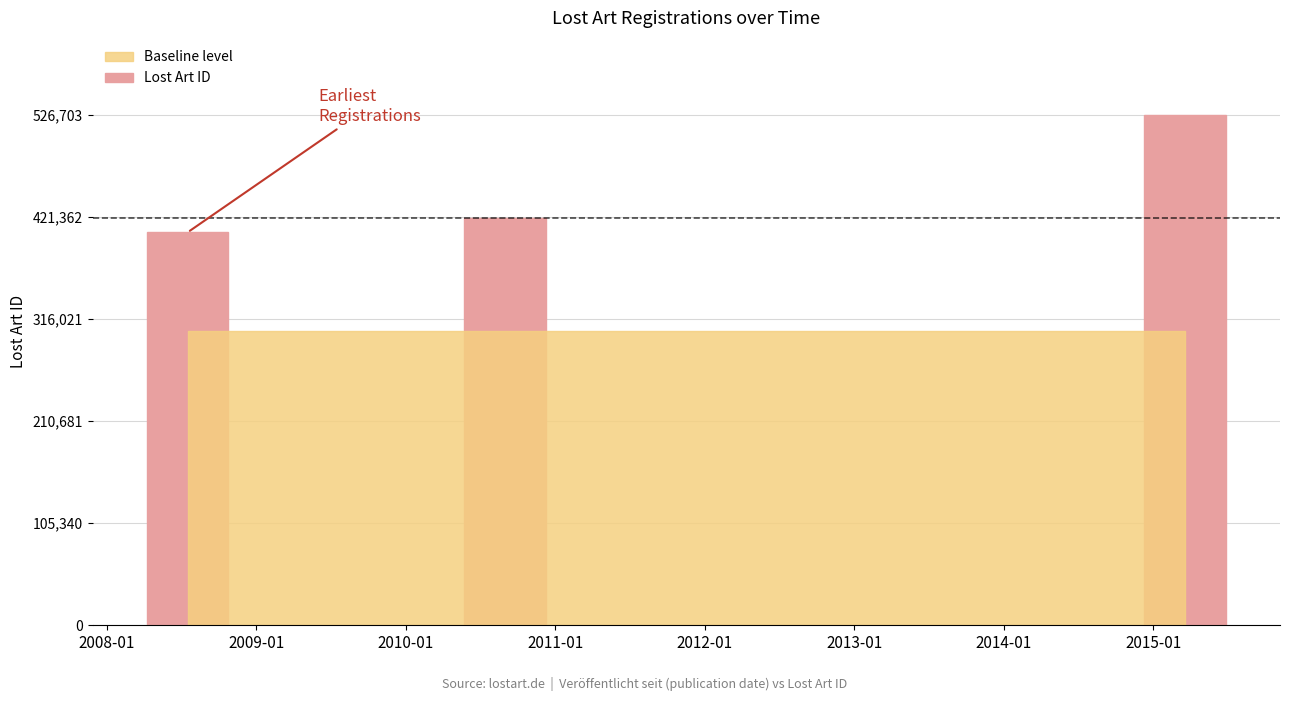

Count the values in the range 405138 to 526703.

3